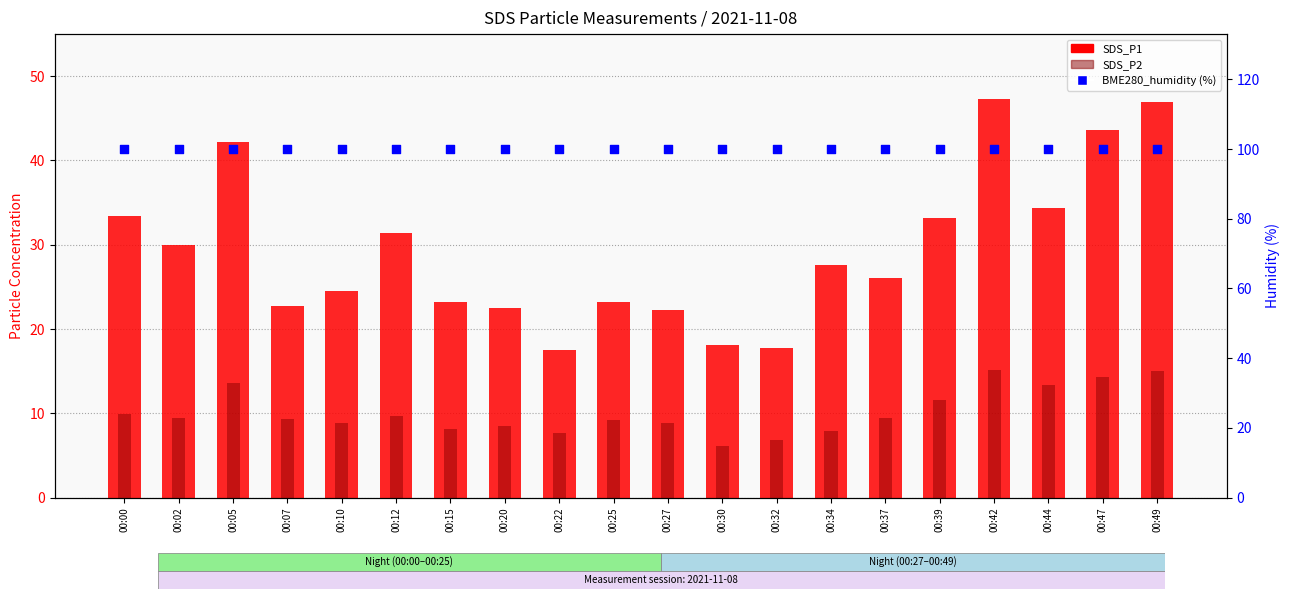

Which series has the widest spread of Y values?

SDS_P1